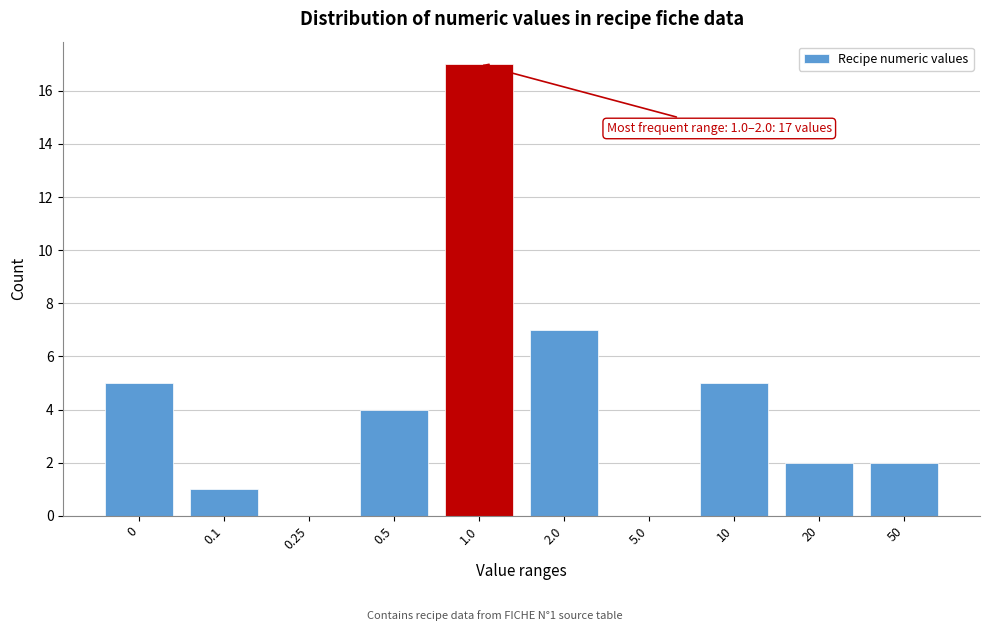

Reading left to right, list all the values displayed in this chart.

0=5	0.1=1	0.25=0	0.5=4	1.0=17	2.0=7	5.0=0	10=5	20=2	50=2